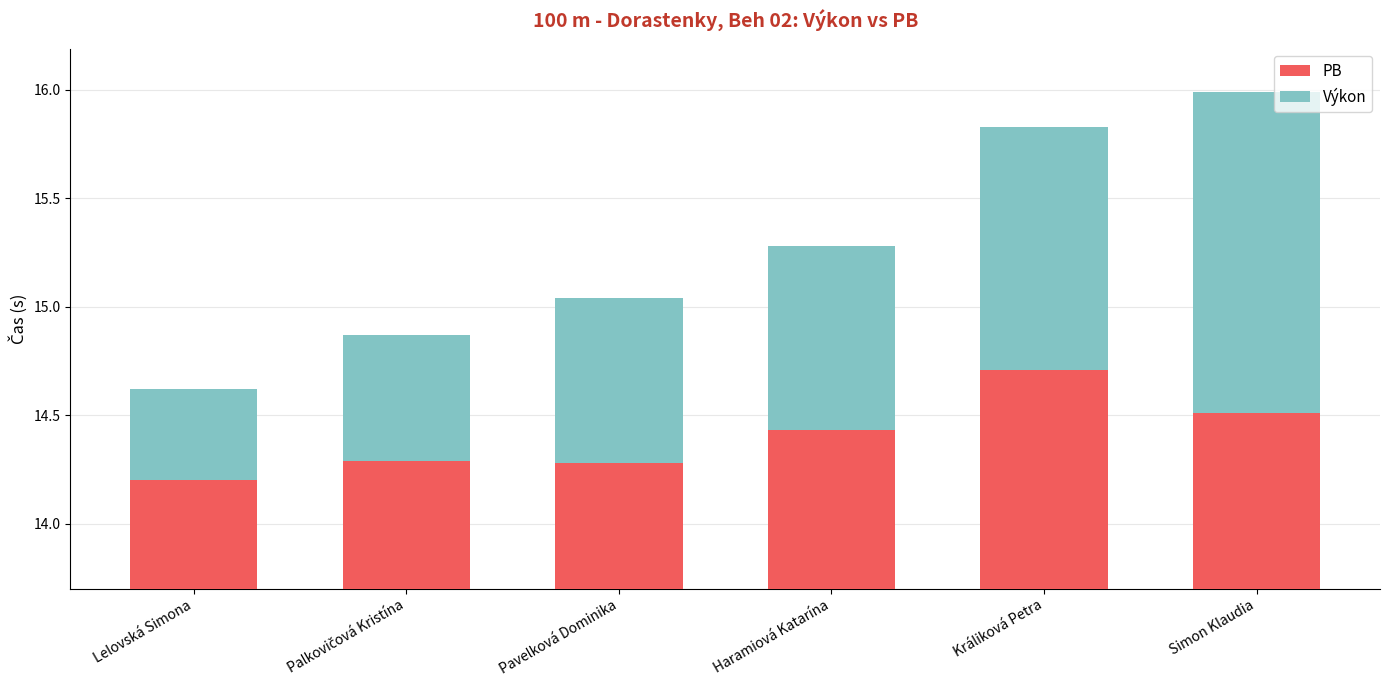

List the series in order of their peak value, lowest first.

Výkon, PB